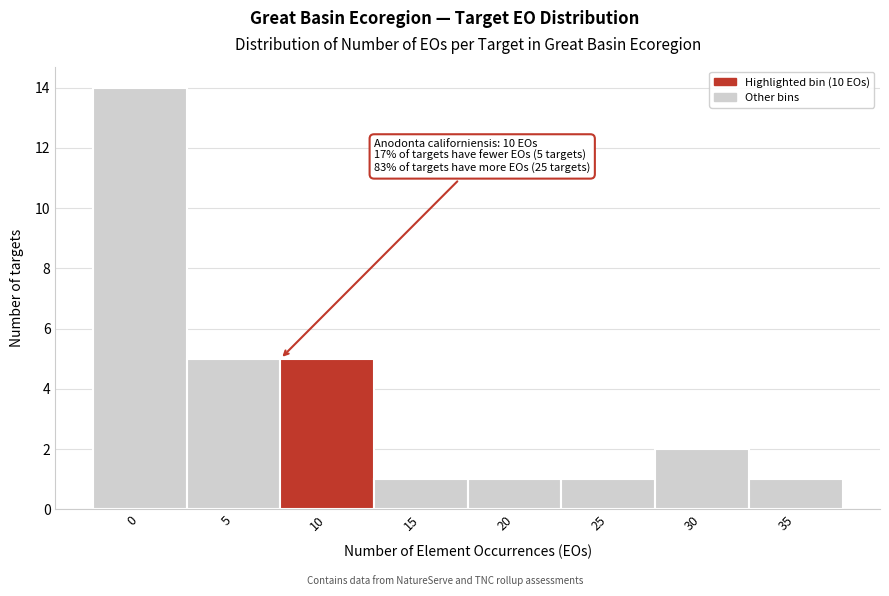

Reading right to left, transcribe all the data shown in this chart.

1	2	1	1	1	5	5	14